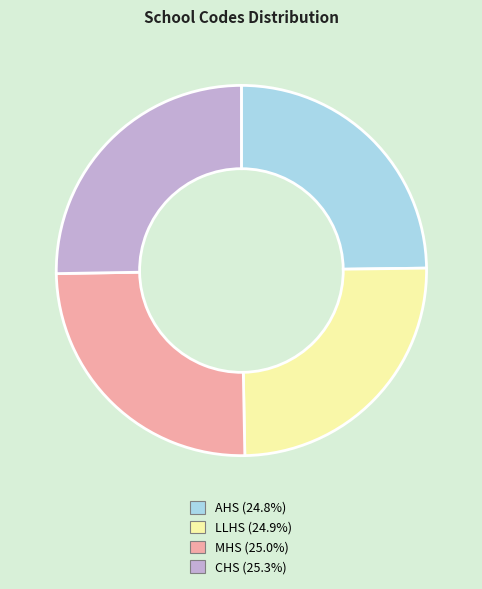

Is there any slice that represents more than half of the pie?

No